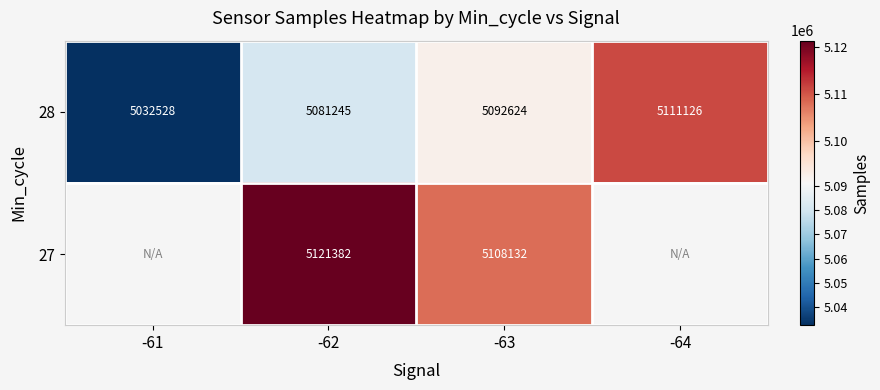

Which series changed the most between -61 and -63?

28